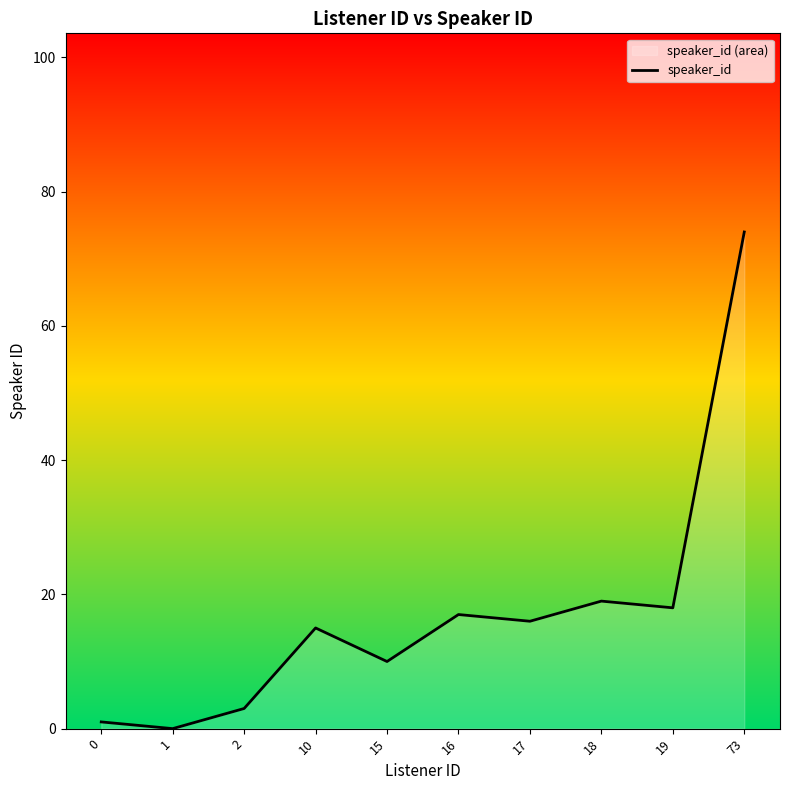

Where does the data first go above 16?

16